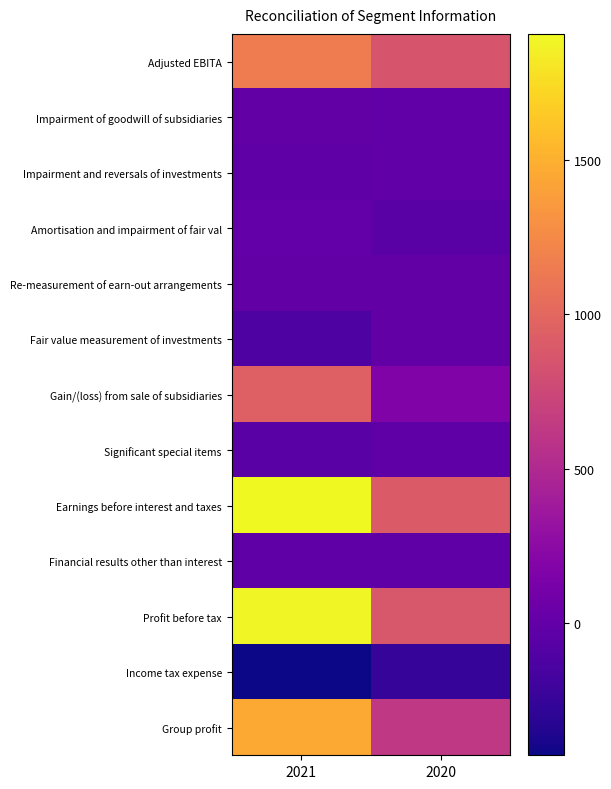

What is the total value across all series at 2021?

6697